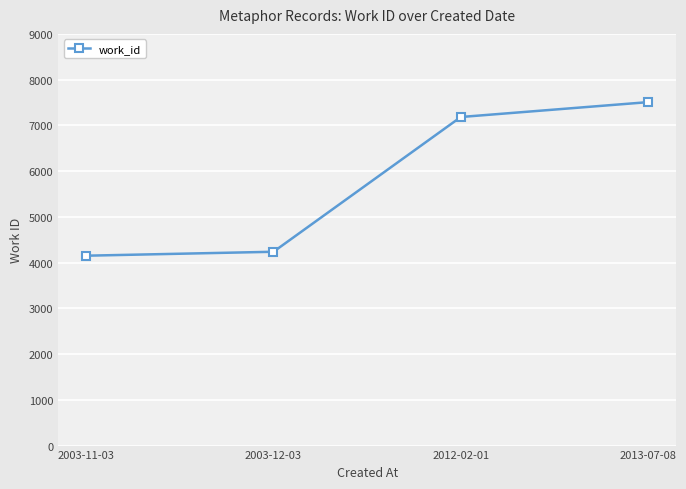

Which category has the lowest value across all series?

2003-11-03